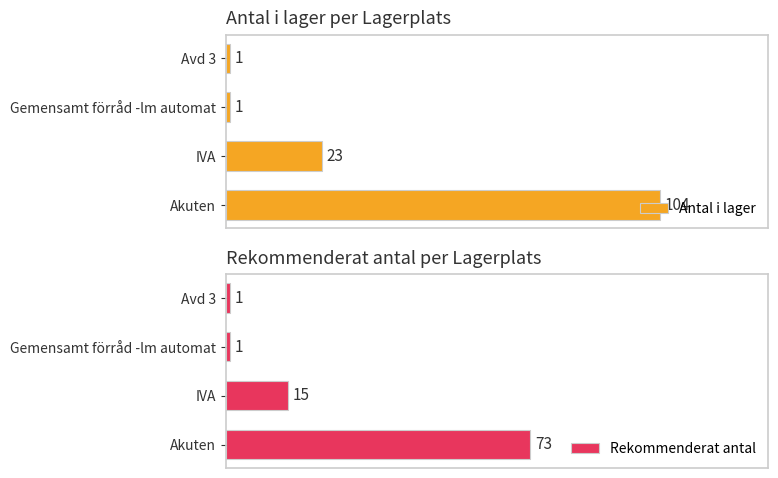

Between IVA and Gemensamt förråd -lm automat, which series saw the biggest shift?

Antal i lager